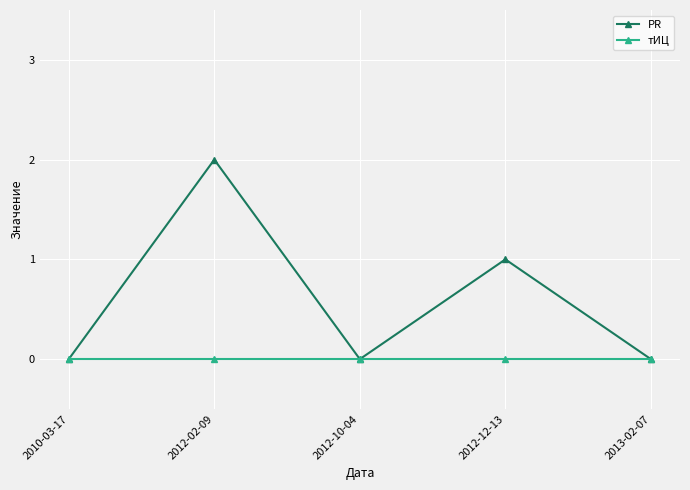

List the series in order of their overall mean, lowest first.

тИЦ, PR